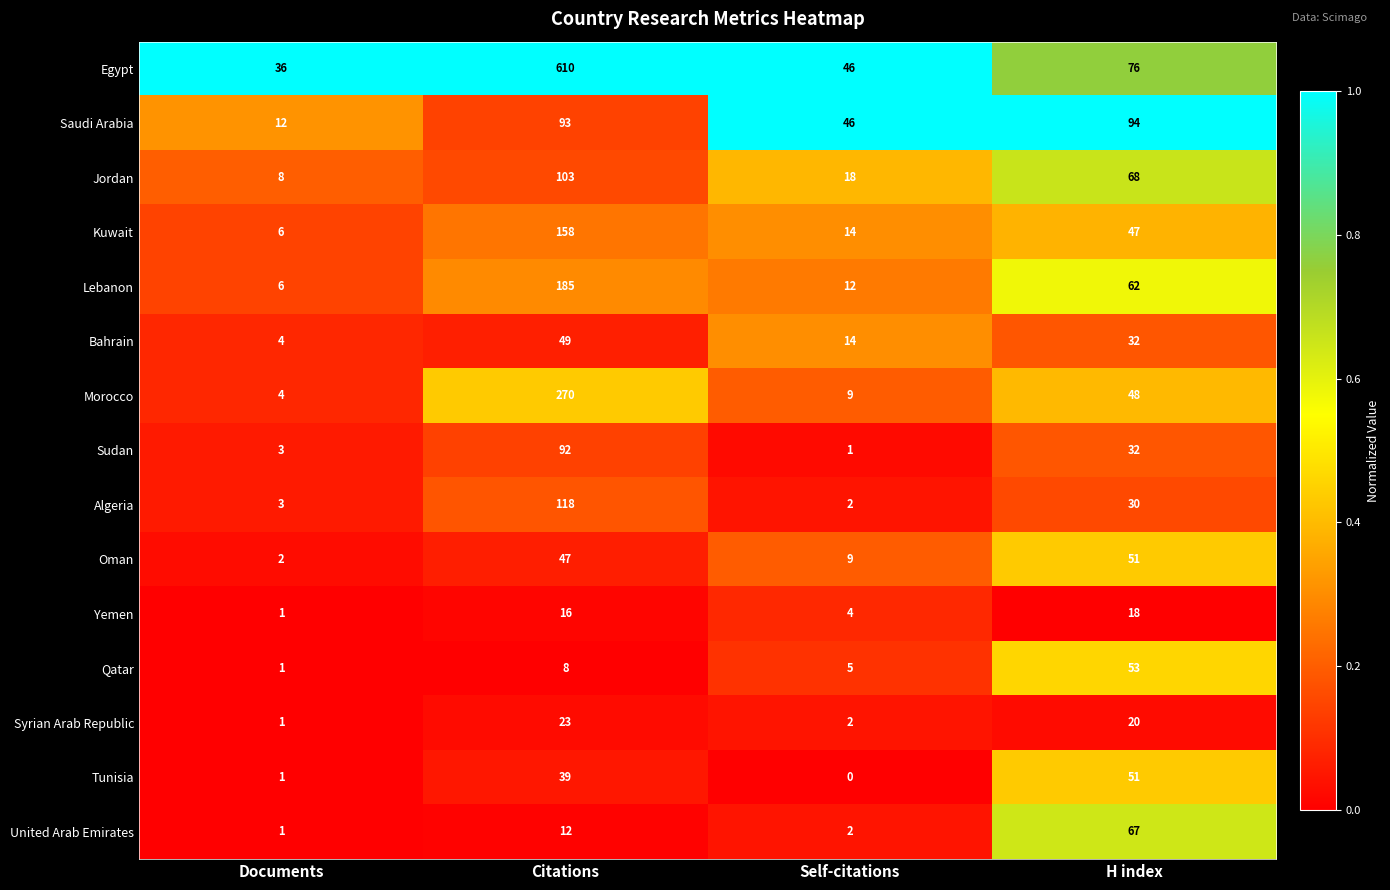

Is it true that Algeria equals 2 at Documents?

False